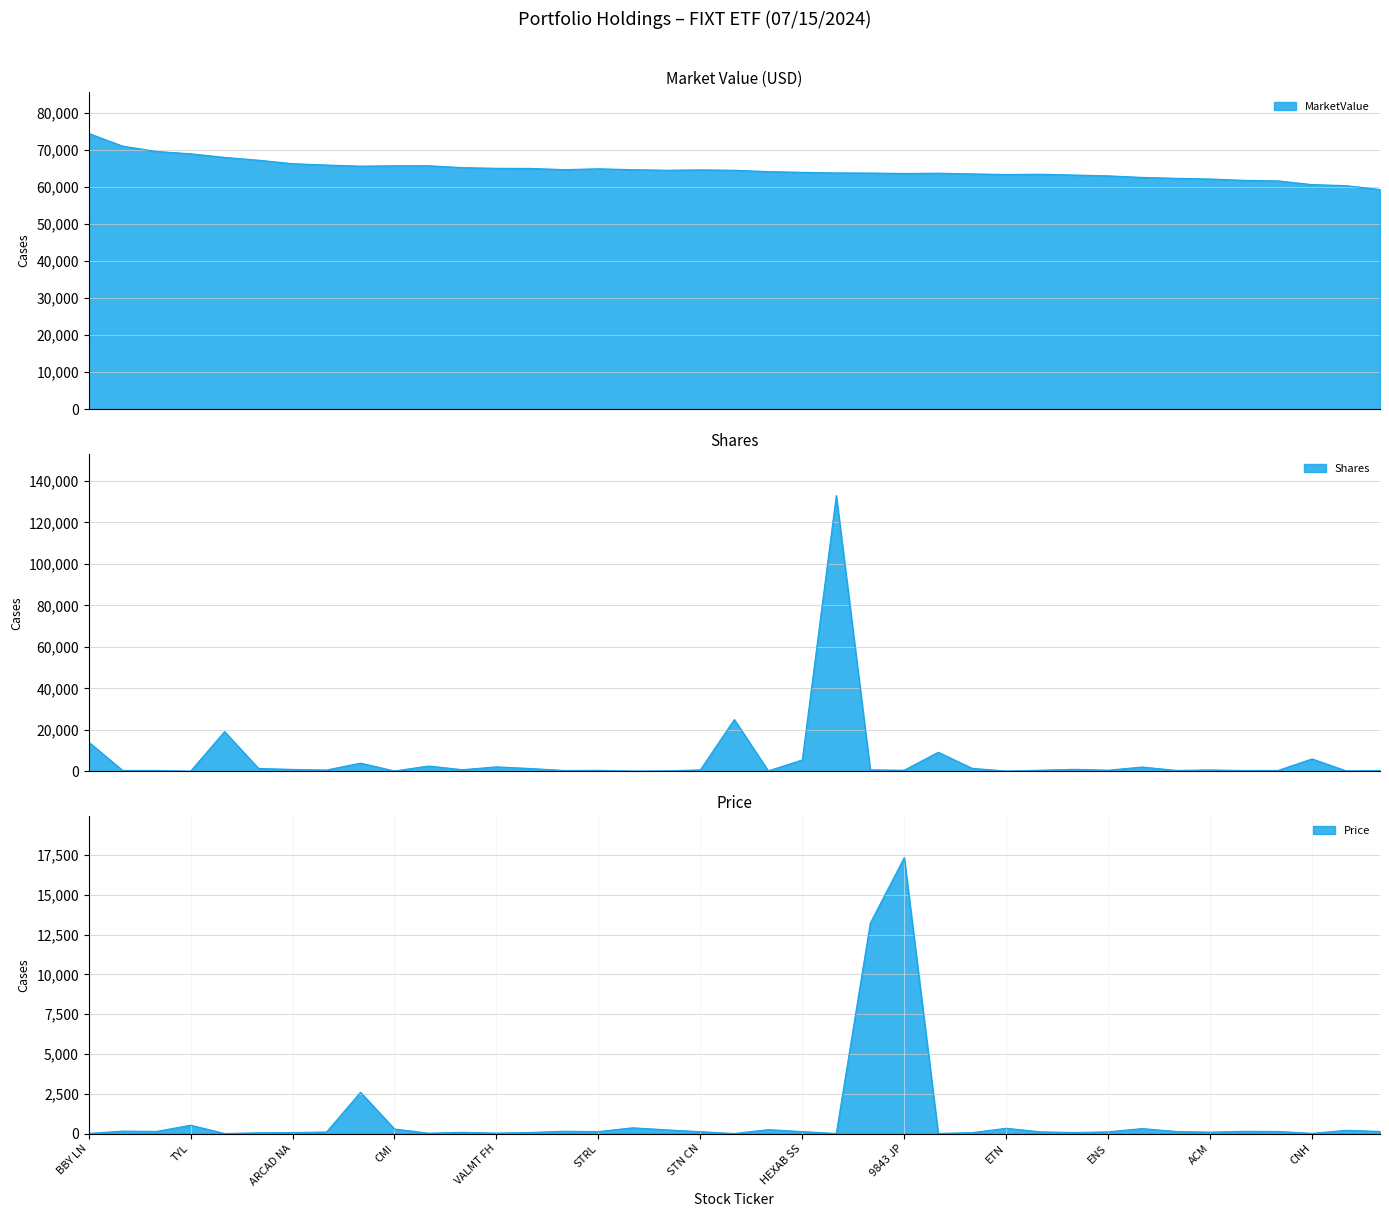

True or false: Balfour Beatty PLC and Price intersect in this chart.

False